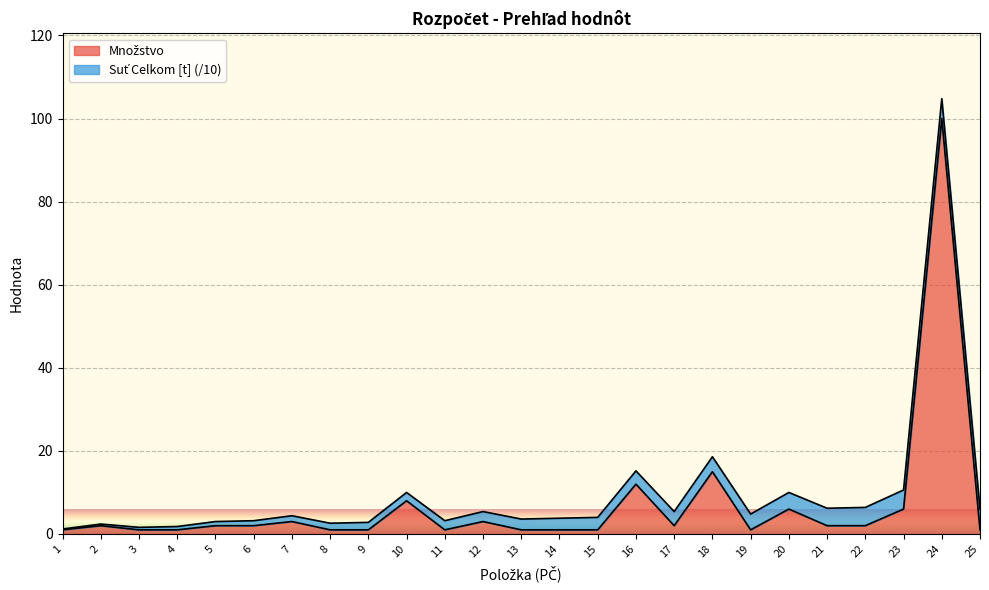

What is the sum of all Suť Celkom [t] values?

650